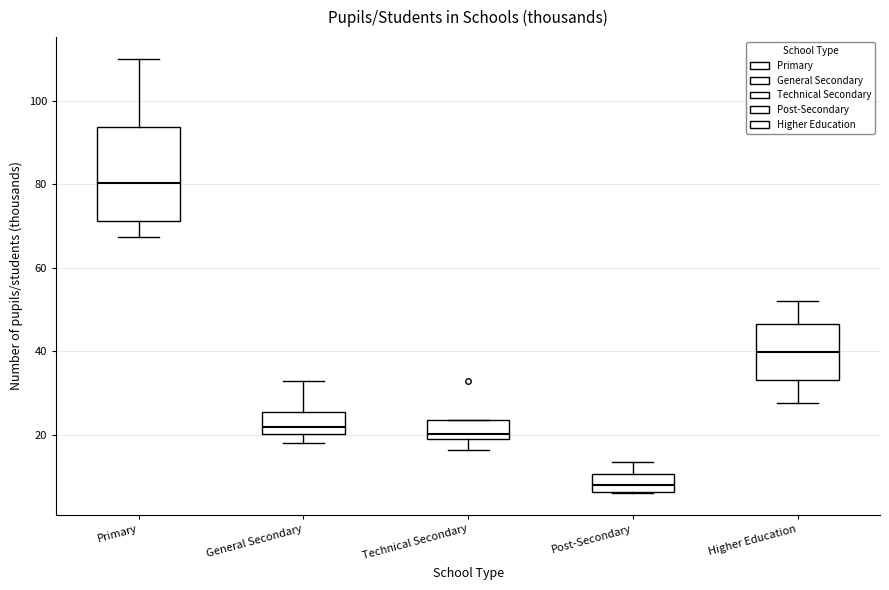

Reading left to right, read every box against the y-axis: the position of its median line, the range the box covers, and the ends of its whiskers. The values are not printed on the chart, so give them approximately, as read against the axis.

Primary: median 80, box 72 to 94, whiskers 68 to 110
General Secondary: median 22, box 20 to 26, whiskers 18 to 32
Technical Secondary: median 20 (just above the box's lower edge), box 20 to 24, whiskers 16 to 24
Post-Secondary: median 8, box 6 to 10, whiskers 6 to 14
Higher Education: median 40, box 34 to 46, whiskers 28 to 52